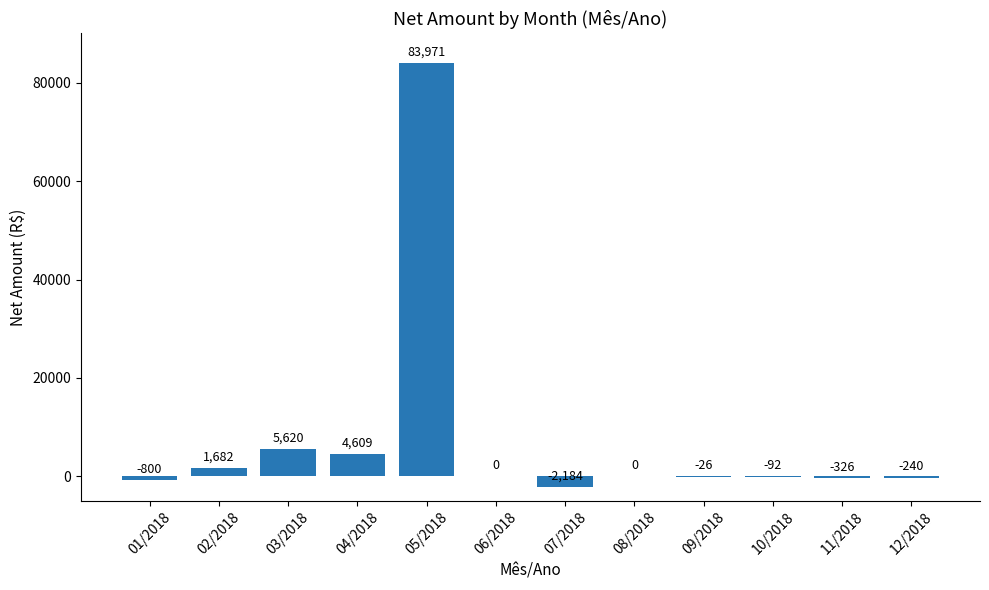

The value at 05/2018 is 23263.5. True or false?

False